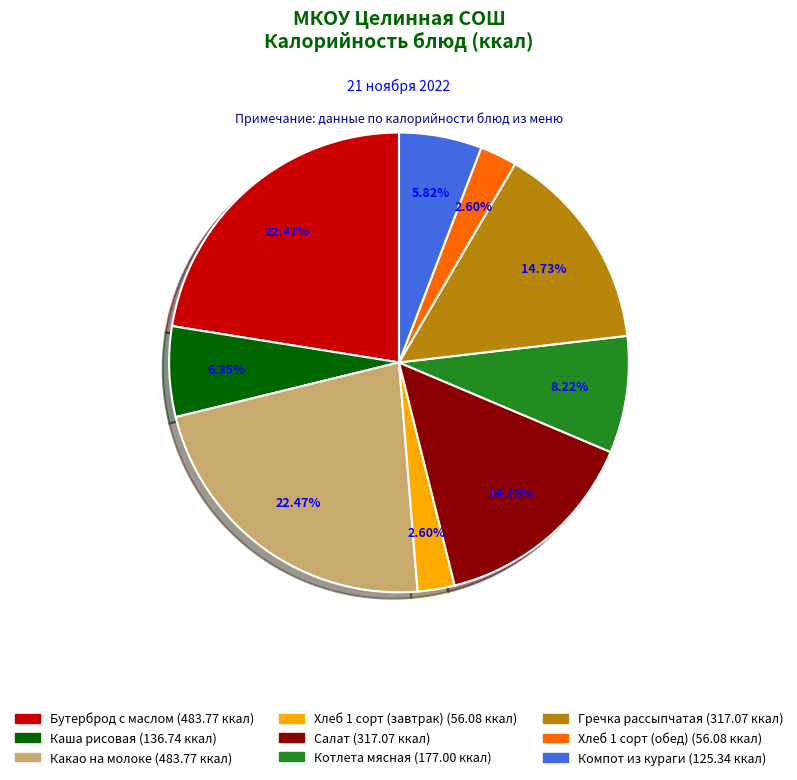

Combined, do Хлеб 1 сорт (завтрак) and Хлеб 1 сорт (обед) account for over 50%?

No